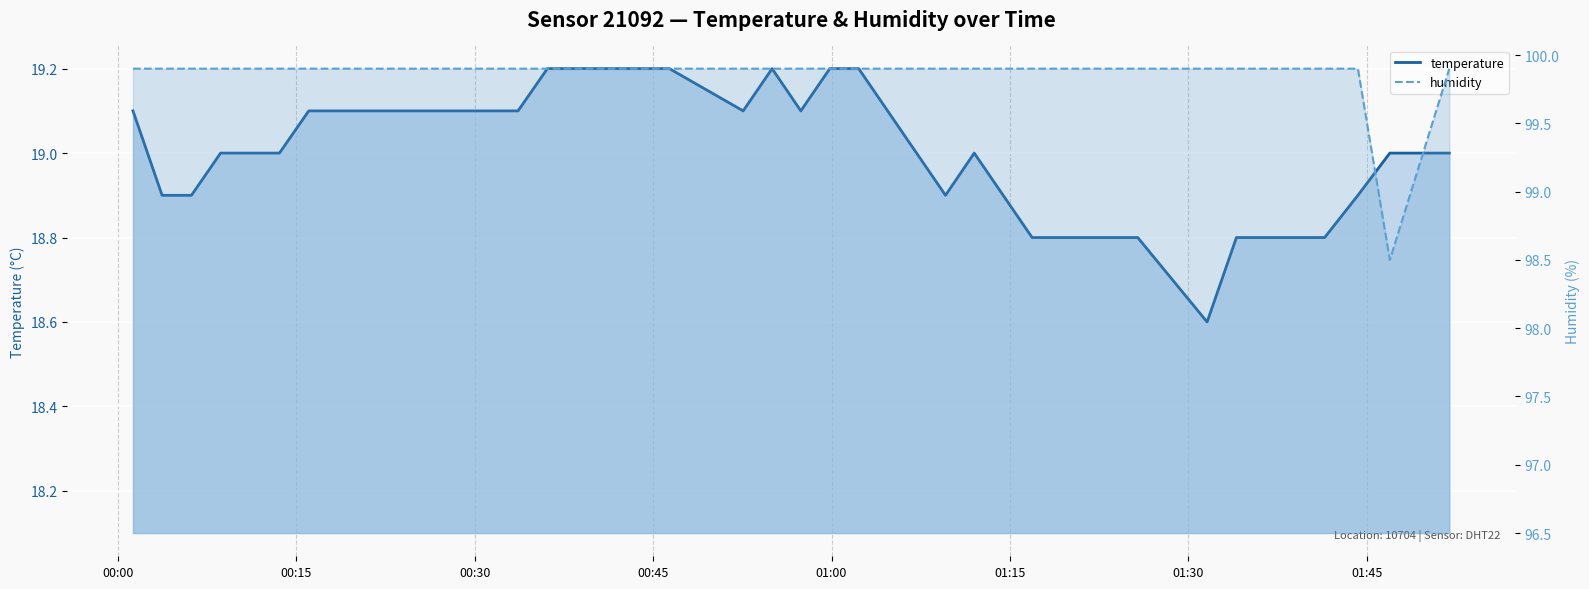

Where does the humidity series first go above 99?

00:00